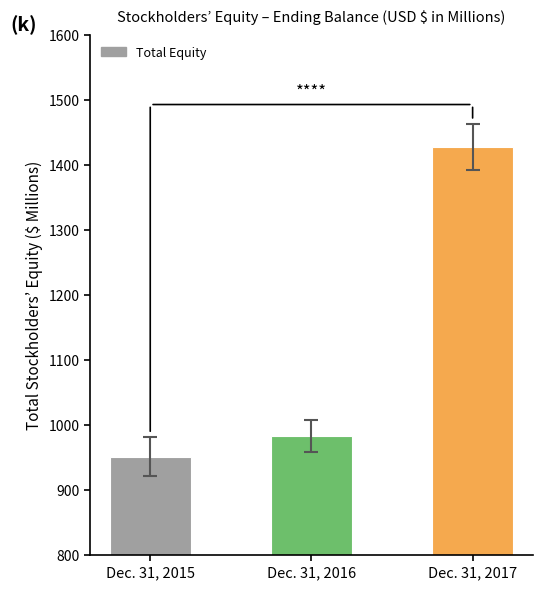

Reading right to left, extract all data points from this chart.

1427.6	982.6	950.5